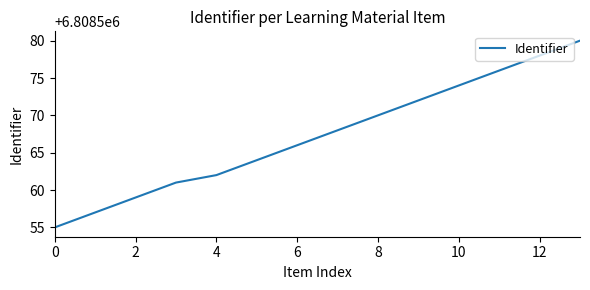

What is the smallest value displayed?

6808555